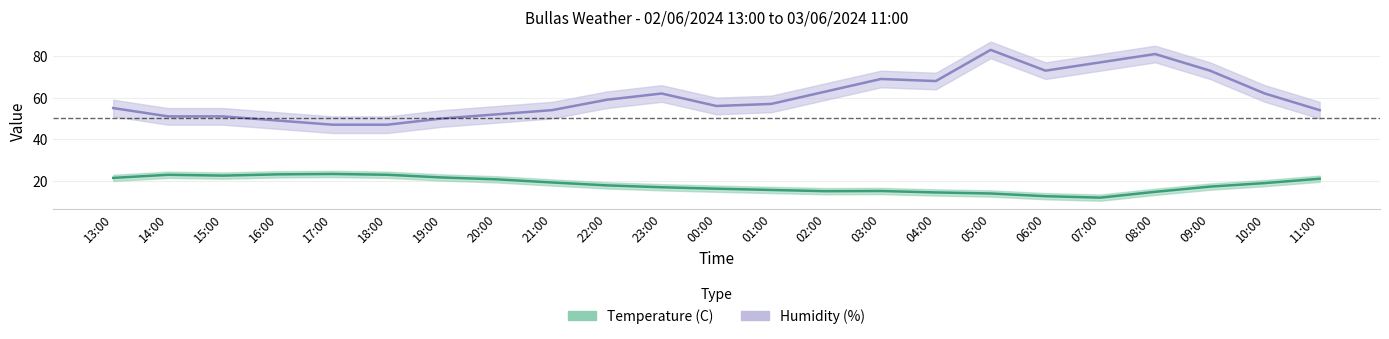

Reading left to right, list all the values displayed in this chart.

Temperature (C): 21.4	22.9	22.5	23.1	23.3	22.9	21.6	20.7	19.2	17.8	16.9	16.2	15.6	15.0	15.1	14.4	13.9	12.6	11.9	14.7	17.2	18.9	21.0
Humidity (%): 55.0	51.0	51.0	49.0	47.0	47.0	50.0	52.0	54.0	59.0	62.0	56.0	57.0	63.0	69.0	68.0	83.0	73.0	77.0	81.0	73.0	62.0	54.0